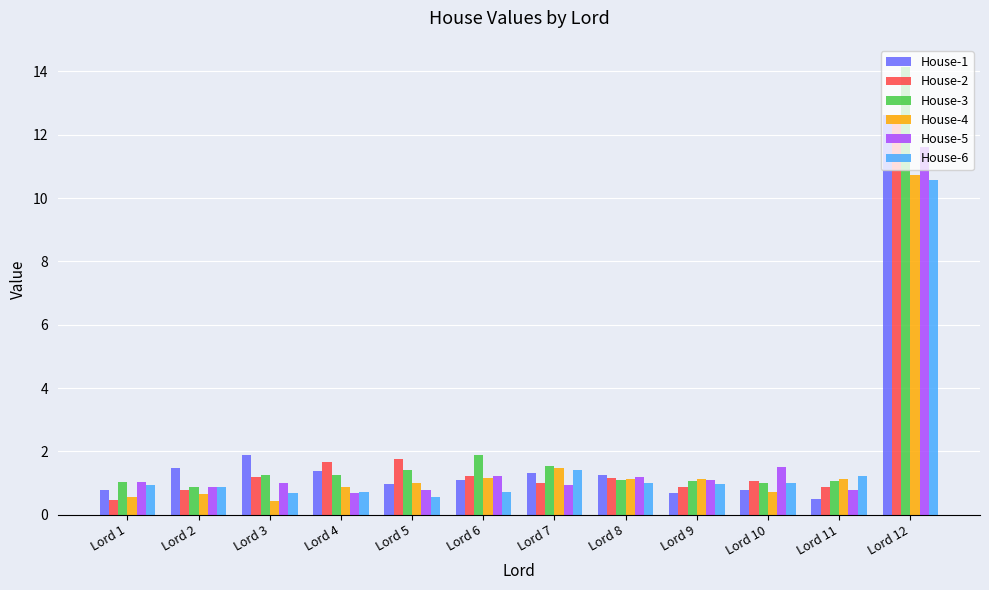

What is the sum of the House-4 values at Lord 10 and Lord 5?

1.7